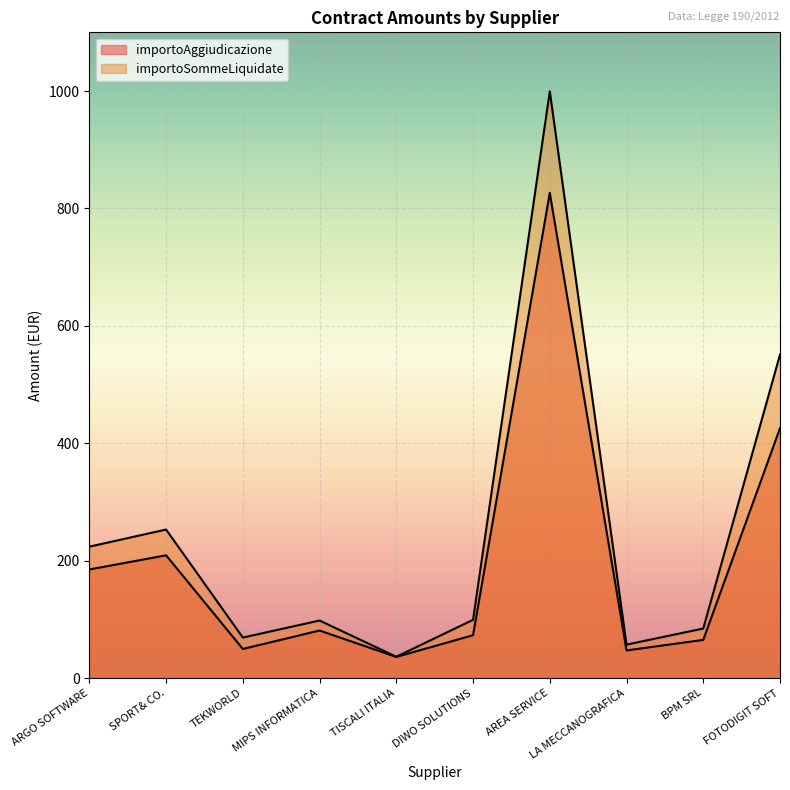

What is the value of the importoSommeLiquidate point at the 2nd from the left?

253.0